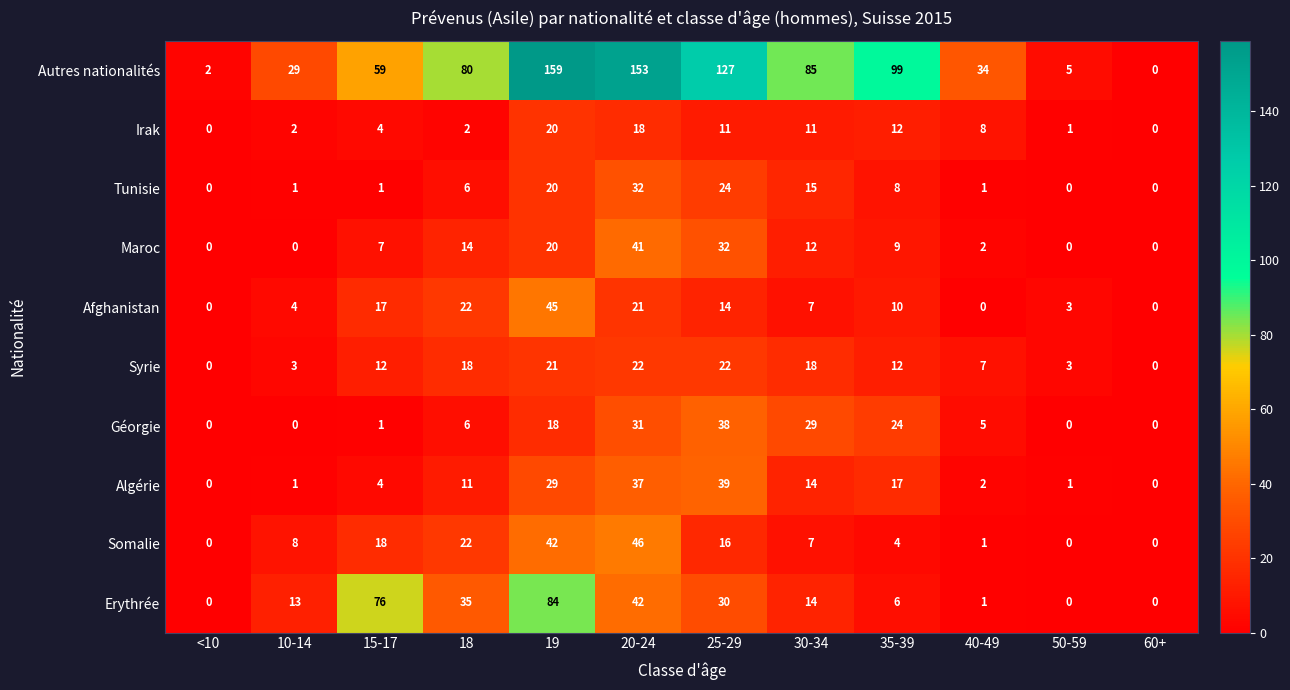

Which series has the largest total across all categories?

Autres nationalités